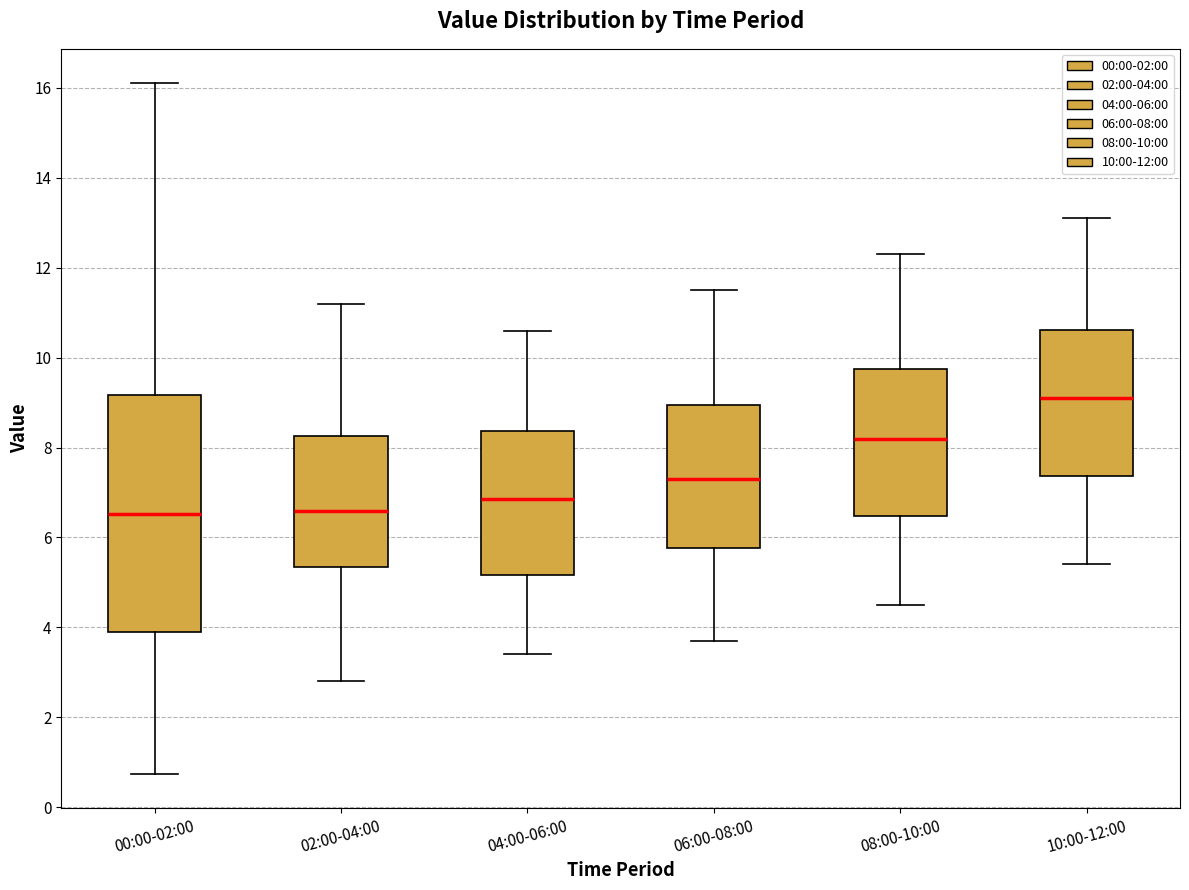

Which box has the highest median line?

10:00-12:00